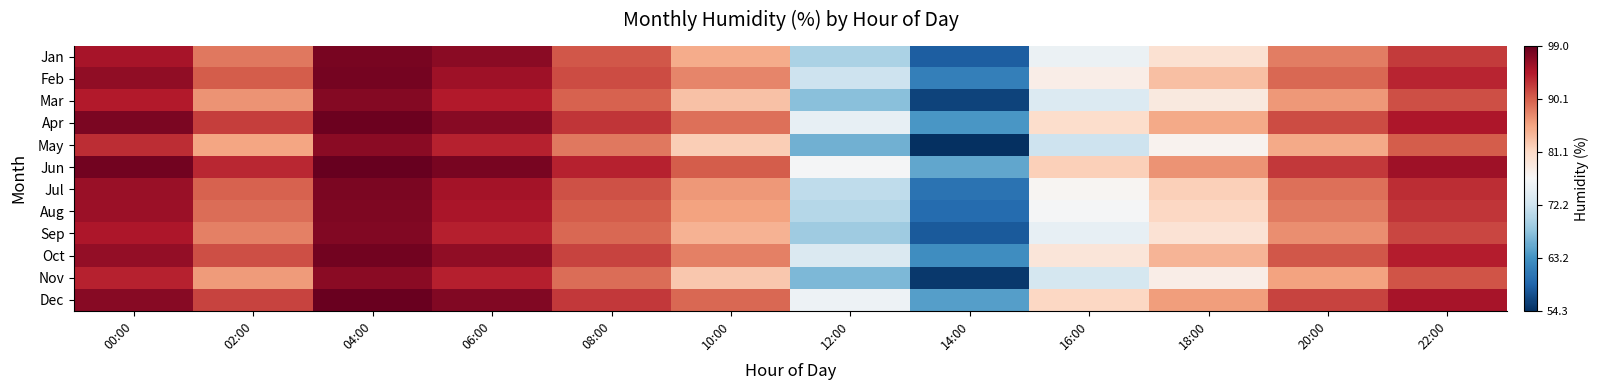

How many distinct data groups are displayed?

12